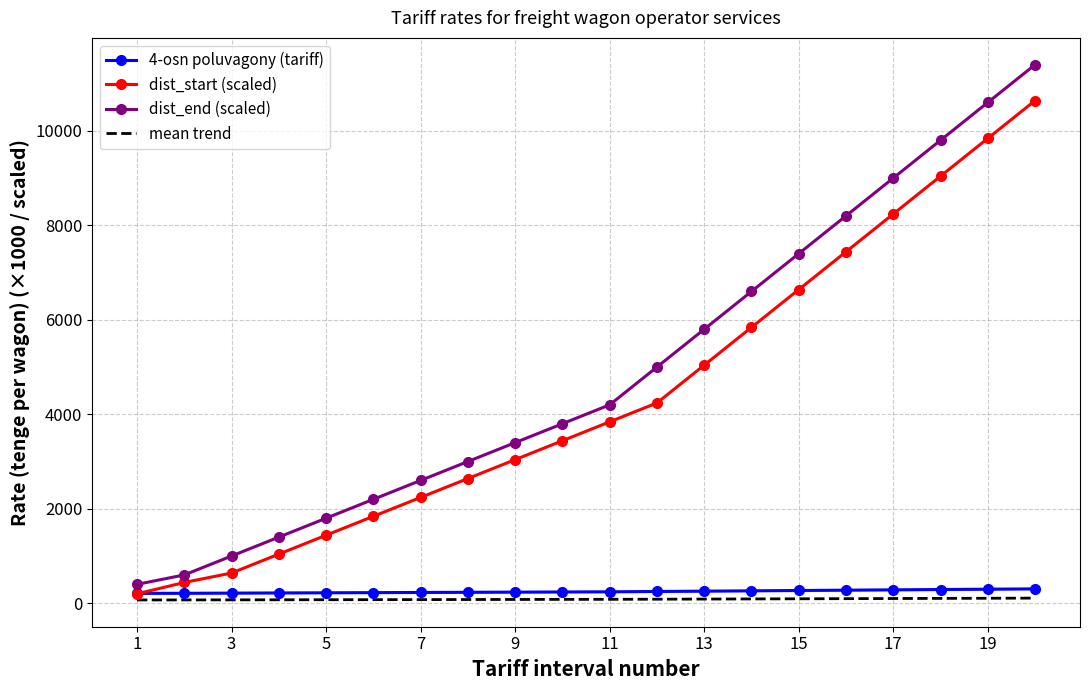

True or false: dist_start (scaled) has more than 1 points higher than both neighbors.

False